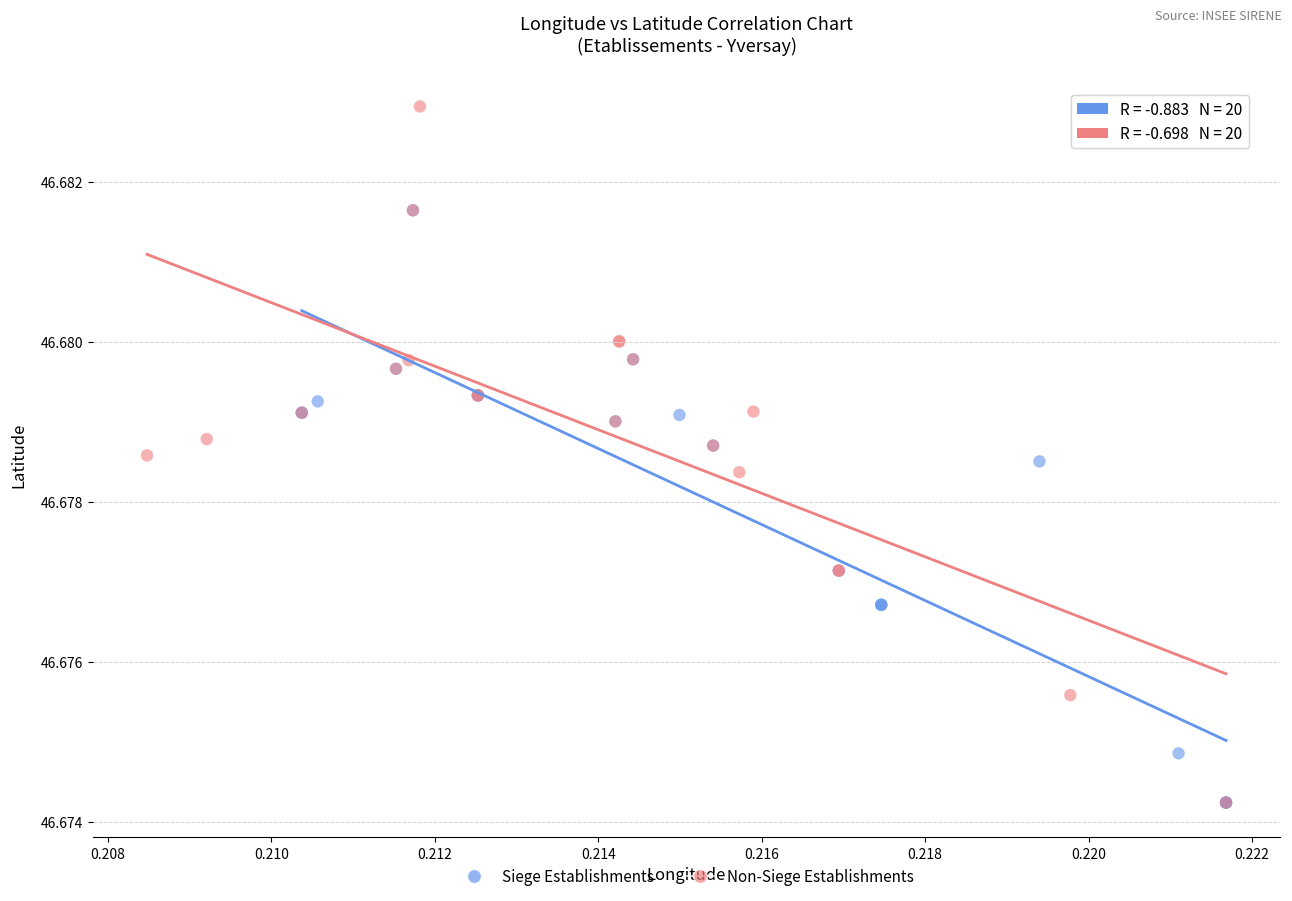

Which series has the largest Y range (max minus min)?

Non-Siege Establishments